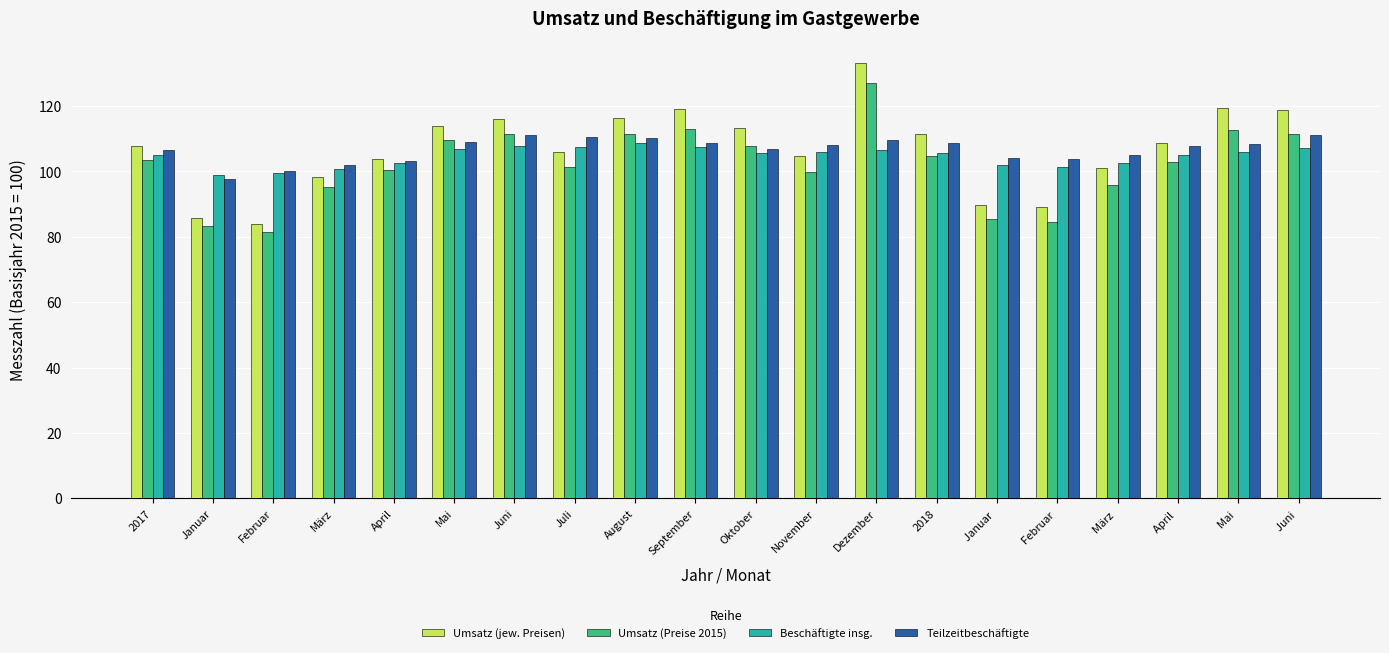

What is the greatest value displayed?

133.2